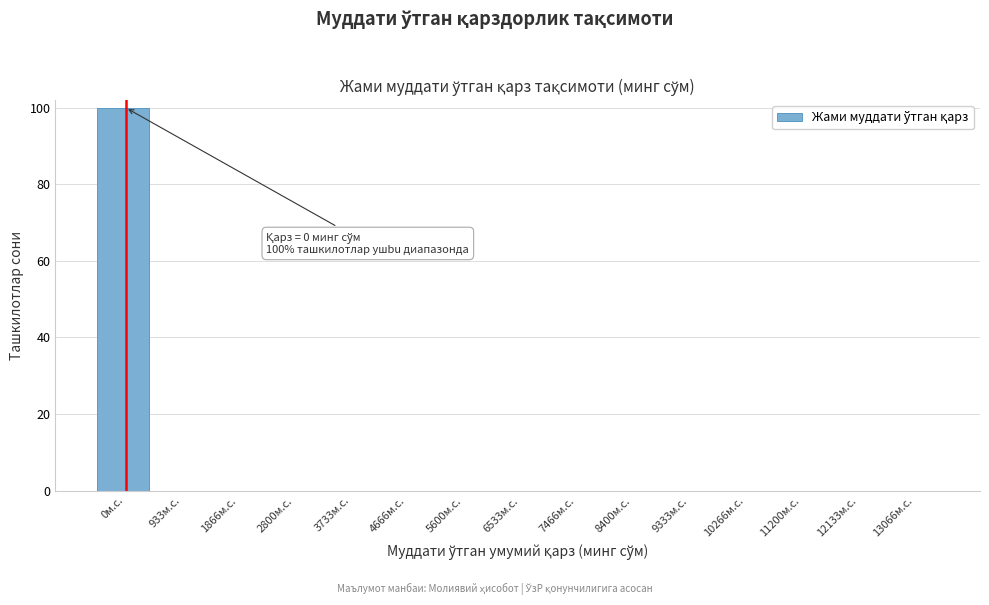

Reading right to left, what are all the values shown in this chart?

13066м.с.=0	12133м.с.=0	11200м.с.=0	10266м.с.=0	9333м.с.=0	8400м.с.=0	7466м.с.=0	6533м.с.=0	5600м.с.=0	4666м.с.=0	3733м.с.=0	2800м.с.=0	1866м.с.=0	933м.с.=0	0м.с.=100